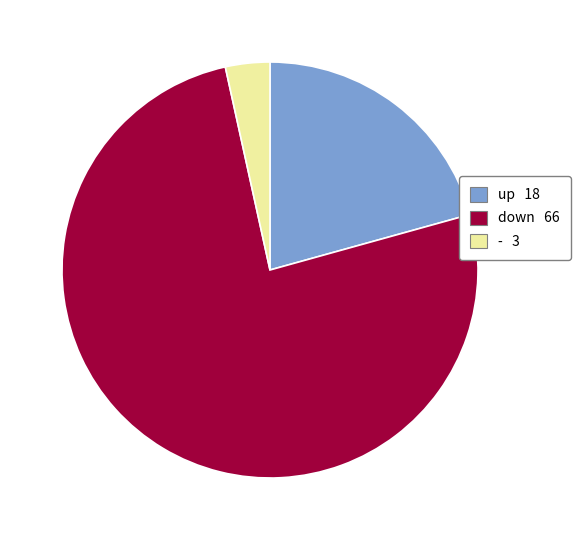

Count the number of slices in the pie.

3